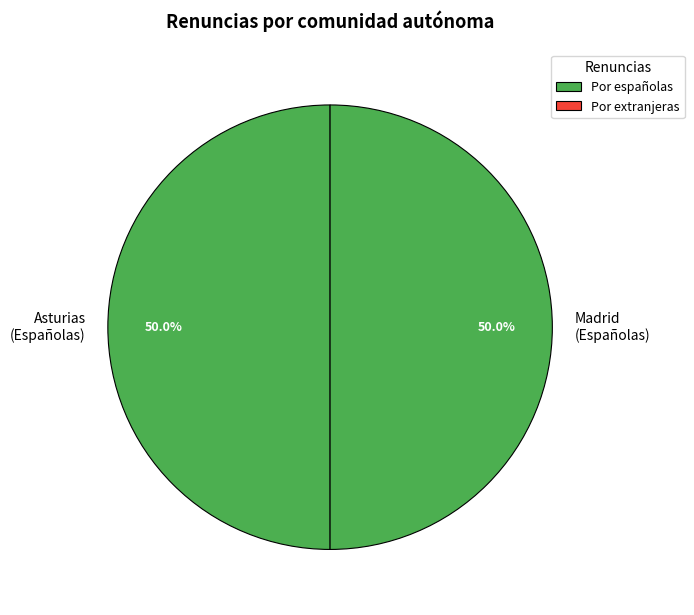

Is the sum of Asturias (Españolas) and Madrid (Españolas) greater than half?

Yes